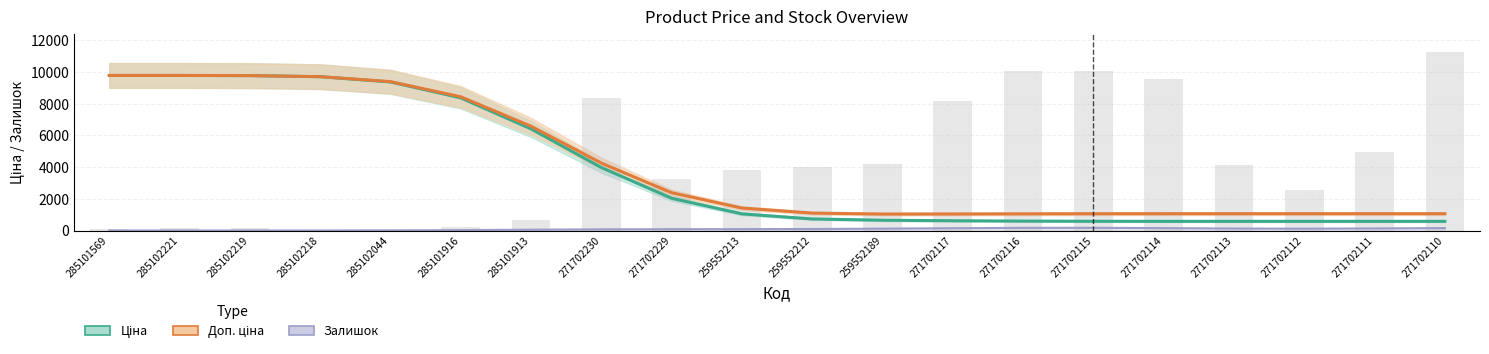

Does the chart contain stacked bars?

No